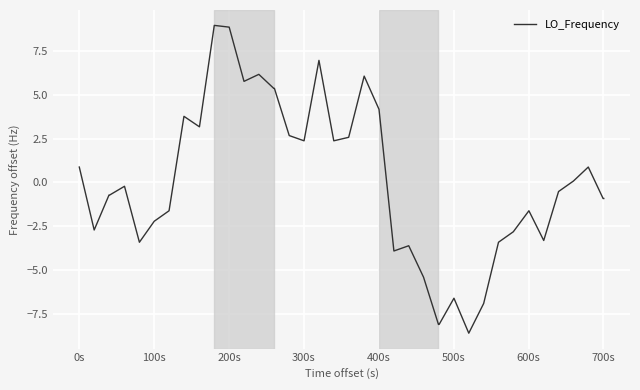

What is the maximum value shown in the chart?

9.0